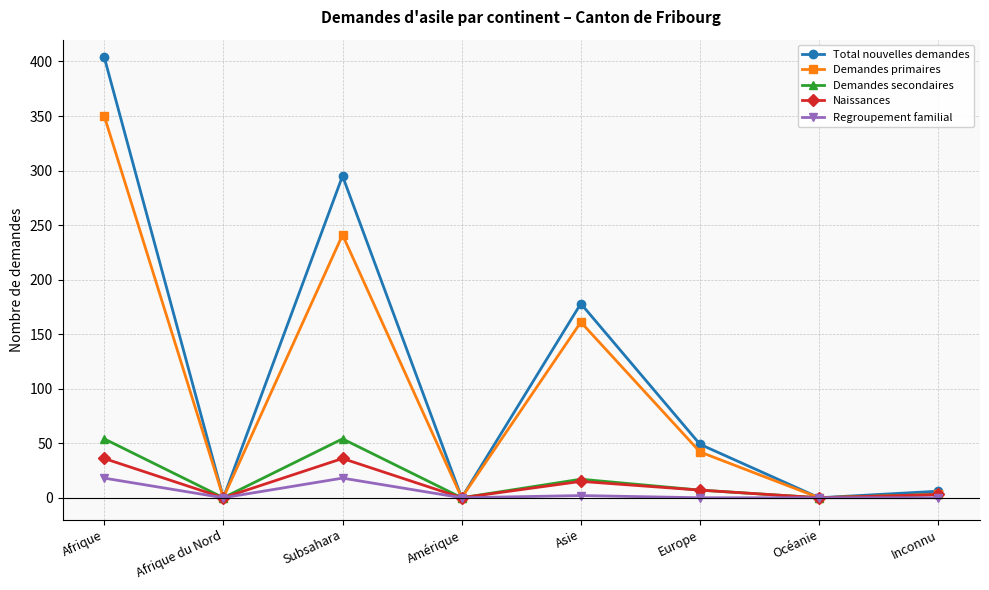

True or false: Demandes primaires has more than 2 points higher than both neighbors.

False